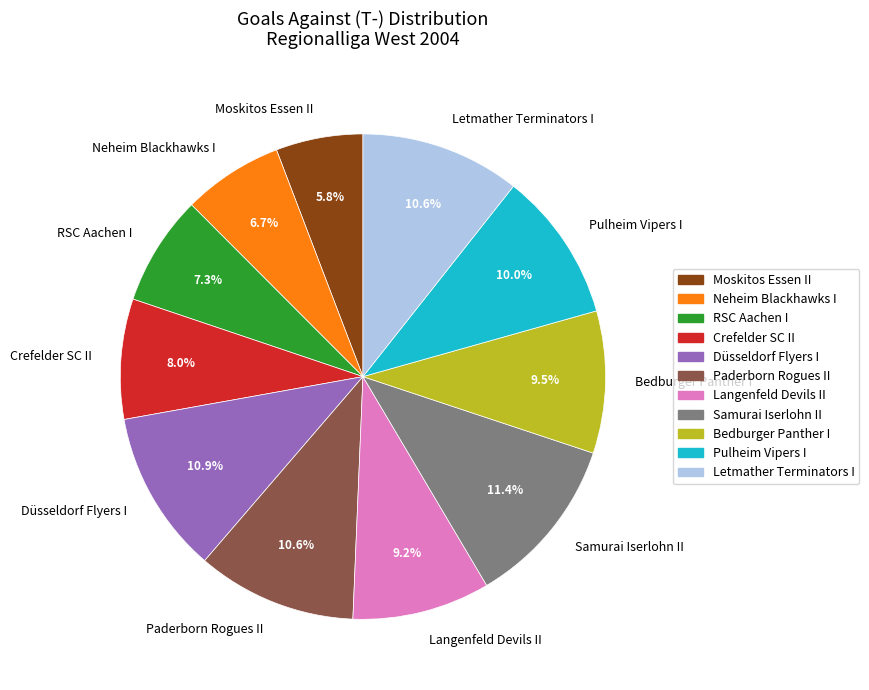

To the nearest percent, what percentage of the pie is Langenfeld Devils II?

9%